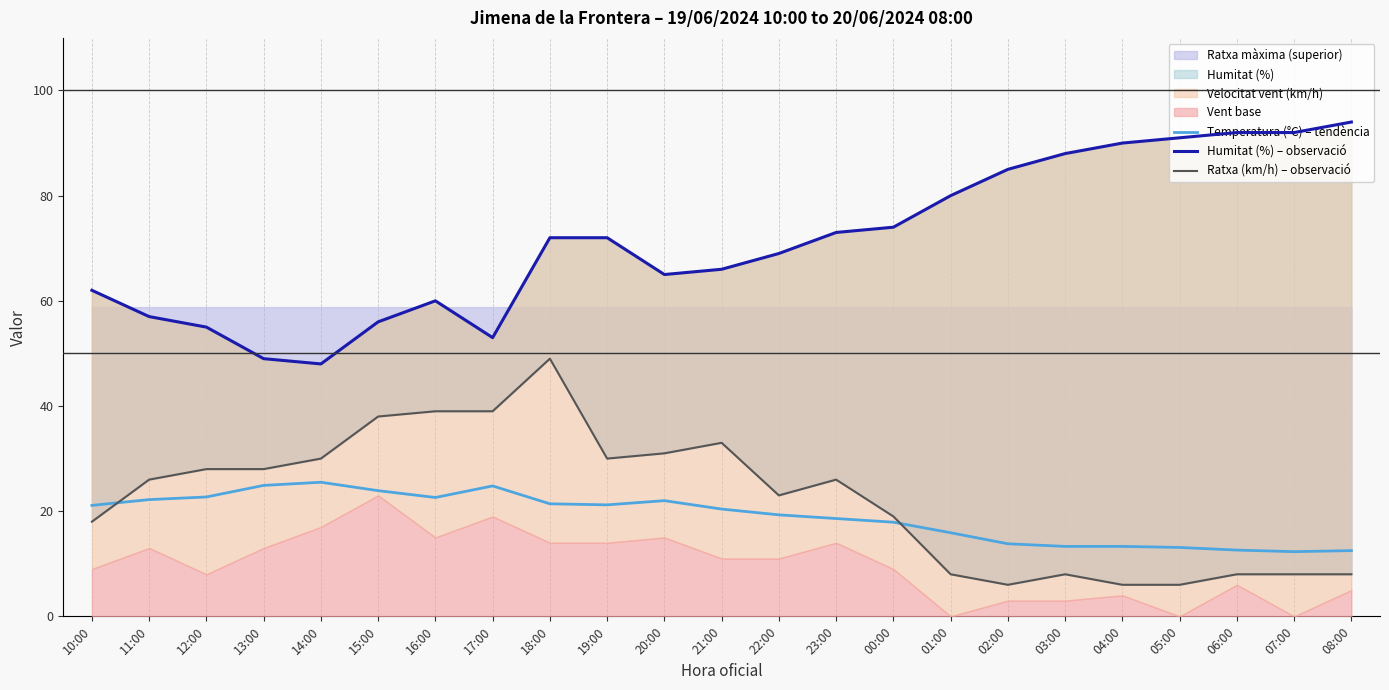

How many interior local valleys does the Temperatura (°C) – tendència series have?

3